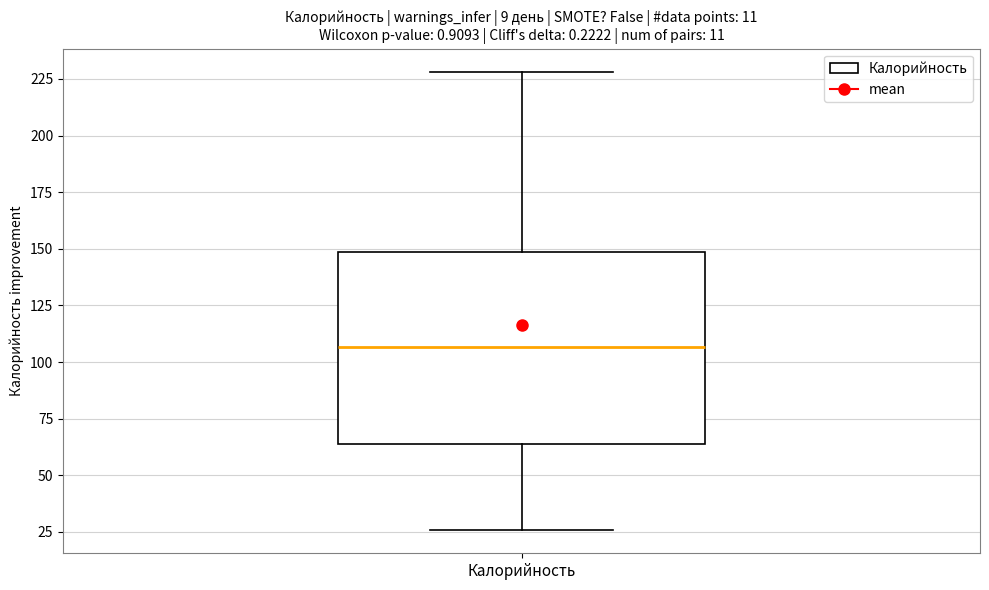

Where does the median line of the box for Калорийность sit on the y-axis? The values are not printed on the chart, so give them approximately, as read against the axis.

105